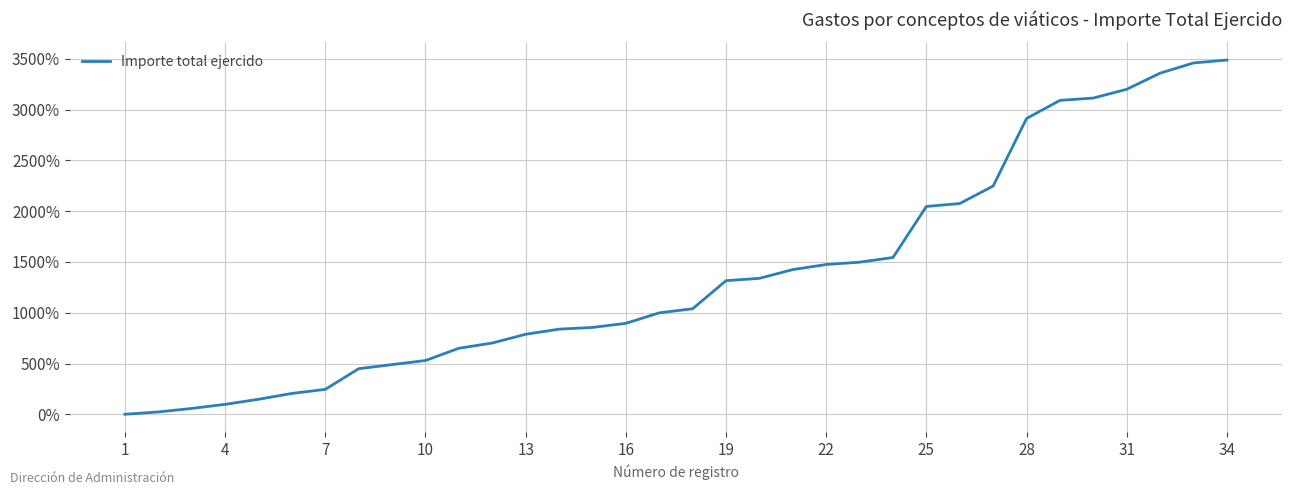

What is the greatest value displayed?

3488.3